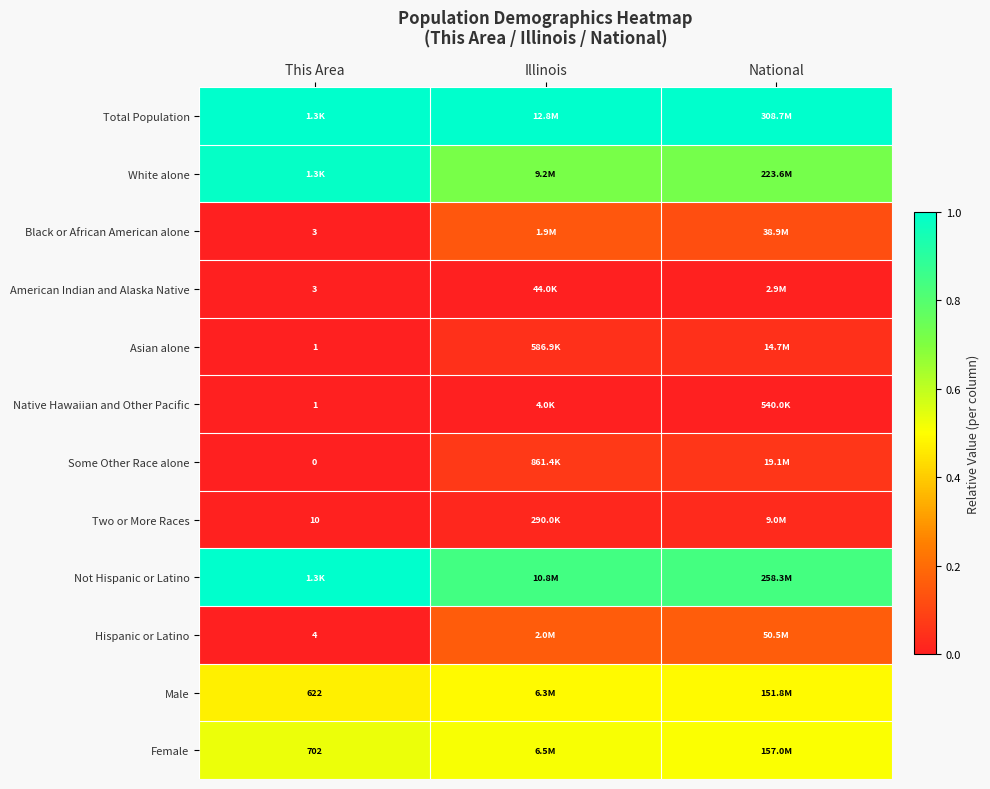

What value does the Male series have at National?

0.5